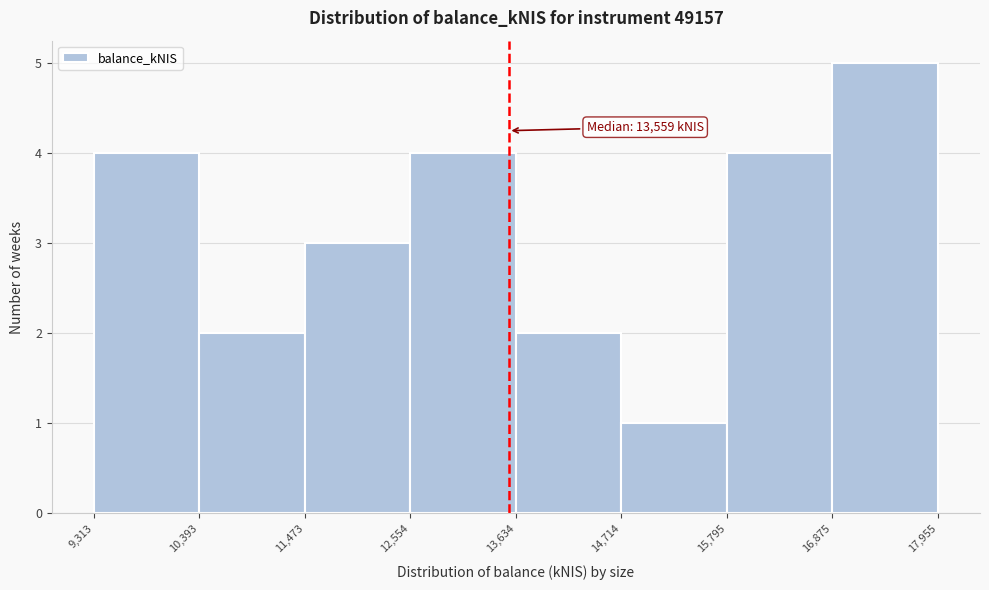

Which range on the x-axis has the tallest bar?

16,875 to 17,955